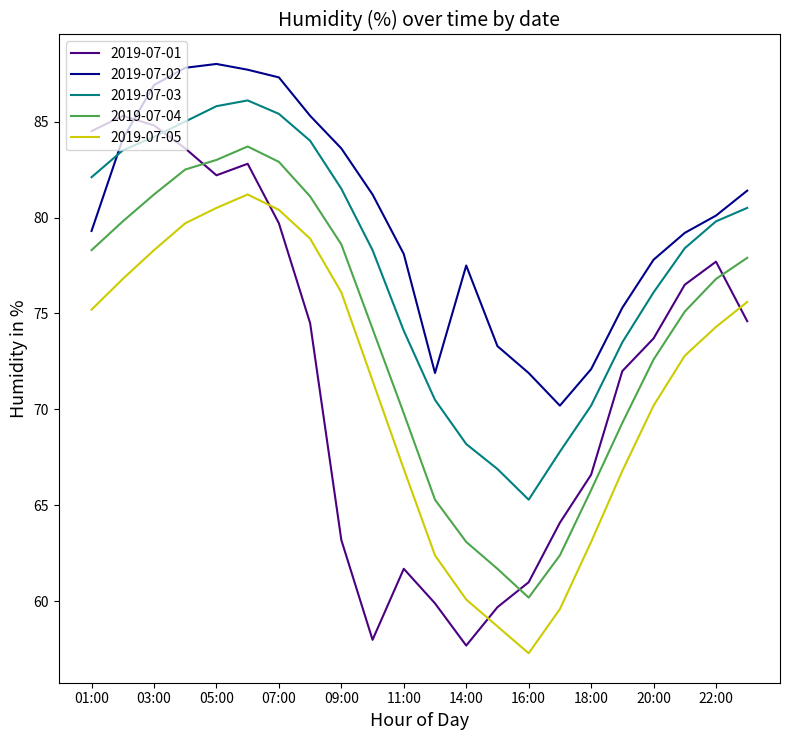

Which series has the largest total across all categories?

2019-07-02